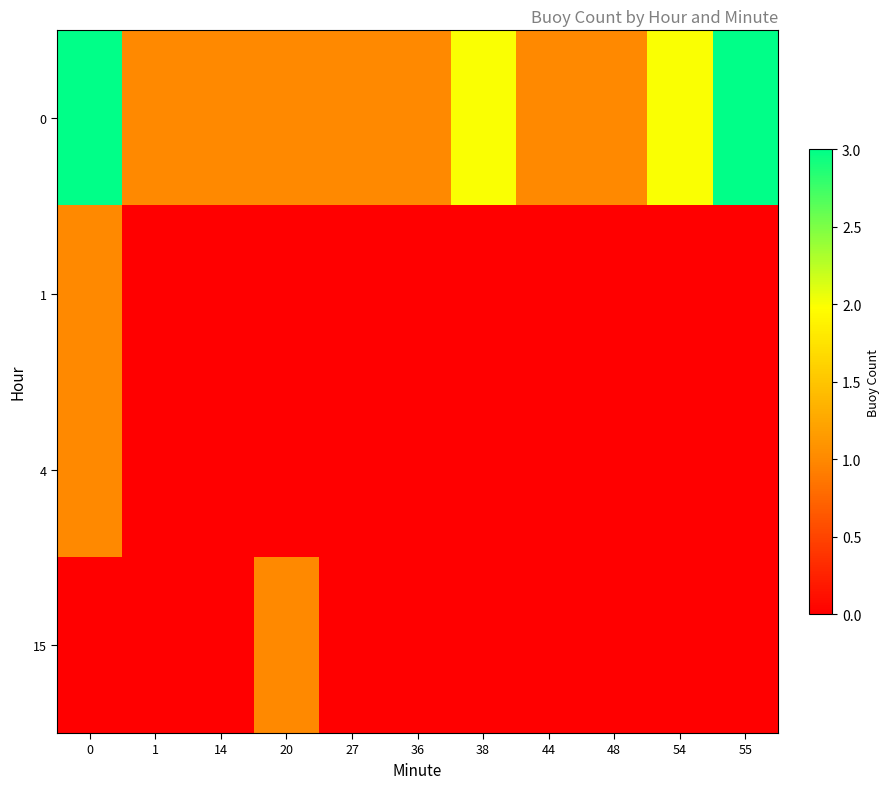

Reading left to right, what are all the values shown in this chart?

0: 0=3	1=1	14=1	20=1	27=1	36=1	38=2	44=1	48=1	54=2	55=3
1: 0=1	1=0	14=0	20=0	27=0	36=0	38=0	44=0	48=0	54=0	55=0
4: 0=1	1=0	14=0	20=0	27=0	36=0	38=0	44=0	48=0	54=0	55=0
15: 0=0	1=0	14=0	20=1	27=0	36=0	38=0	44=0	48=0	54=0	55=0